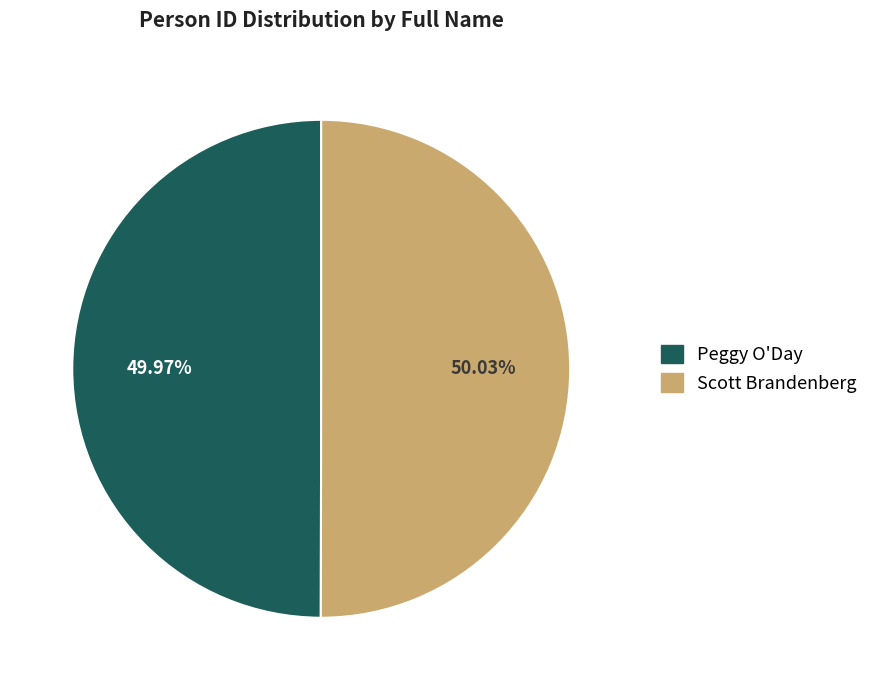

Do Scott Brandenberg and Peggy O'Day together represent more than half of the pie?

Yes